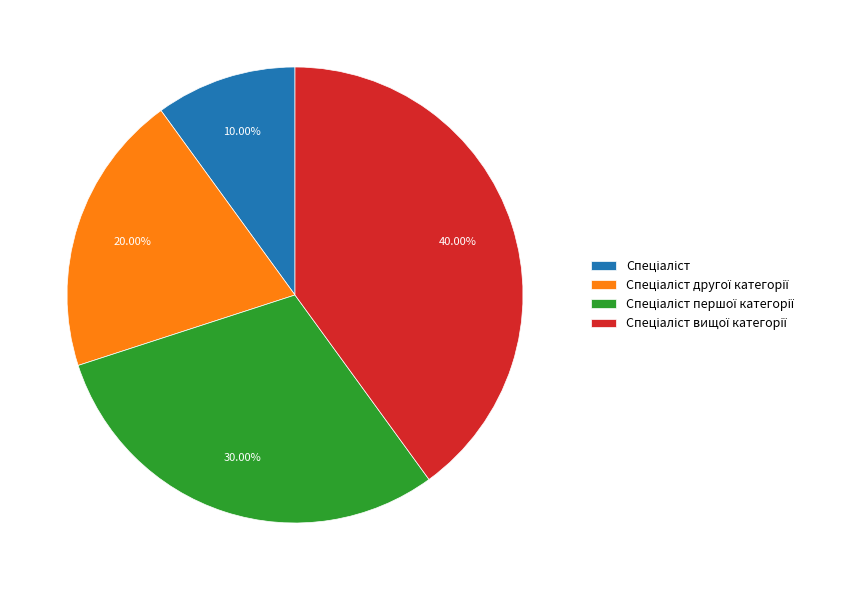

Is there any slice that represents more than half of the pie?

No